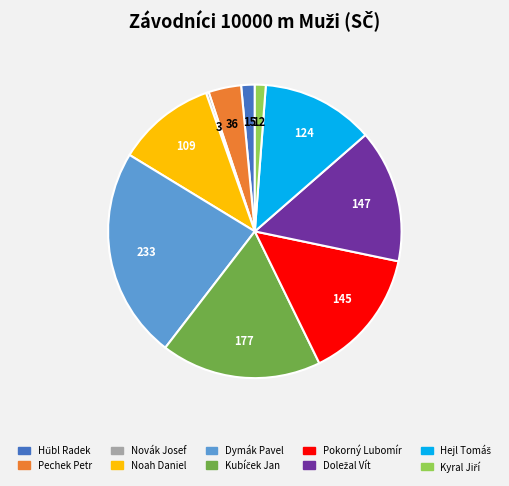

Count the number of slices in the pie.

10